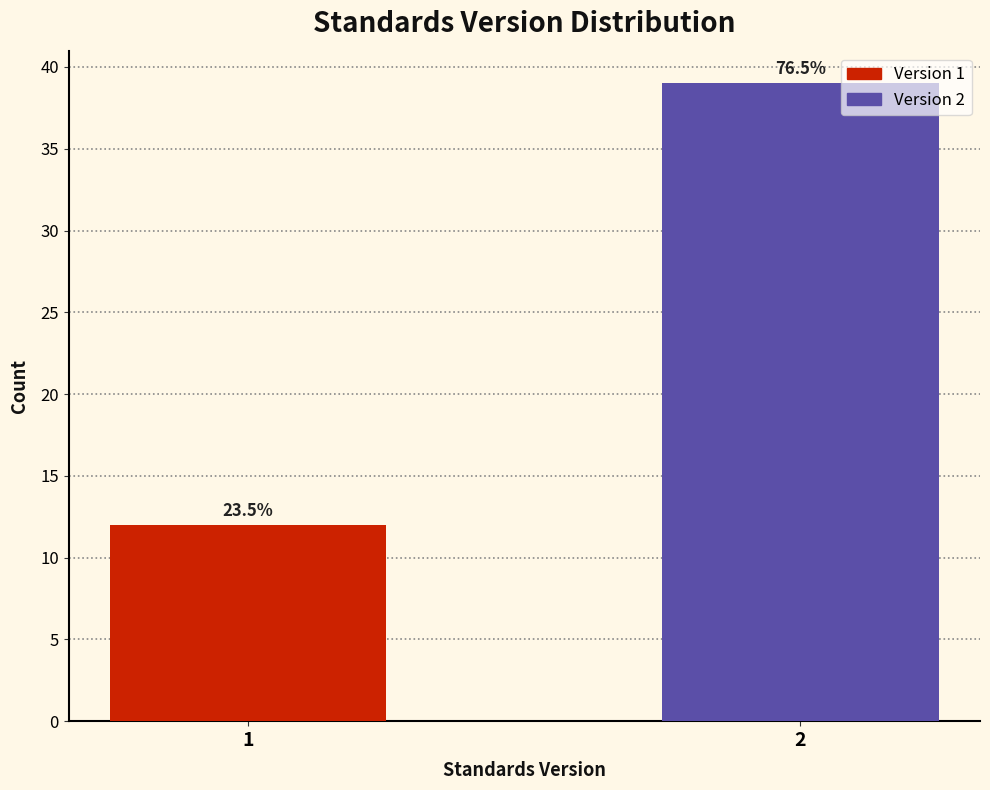

How many bars are there in total?

2